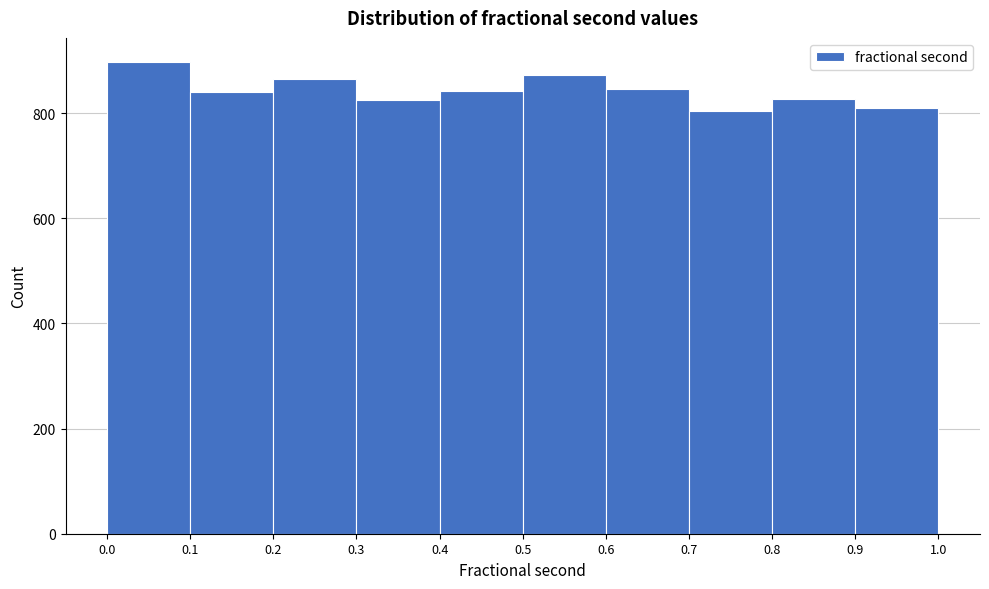

Reading left to right, transcribe this chart: for each bar, give the range it covers on the x-axis and its height. The values are not printed on the chart, so give them approximately, as read against the axis.

0.0 to 0.1: 900
0.1 to 0.2: 840
0.2 to 0.3: 860
0.3 to 0.4: 820
0.4 to 0.5: 840
0.5 to 0.6: 880
0.6 to 0.7: 840
0.7 to 0.8: 800
0.8 to 0.9: 820
0.9 to 1.0: 820